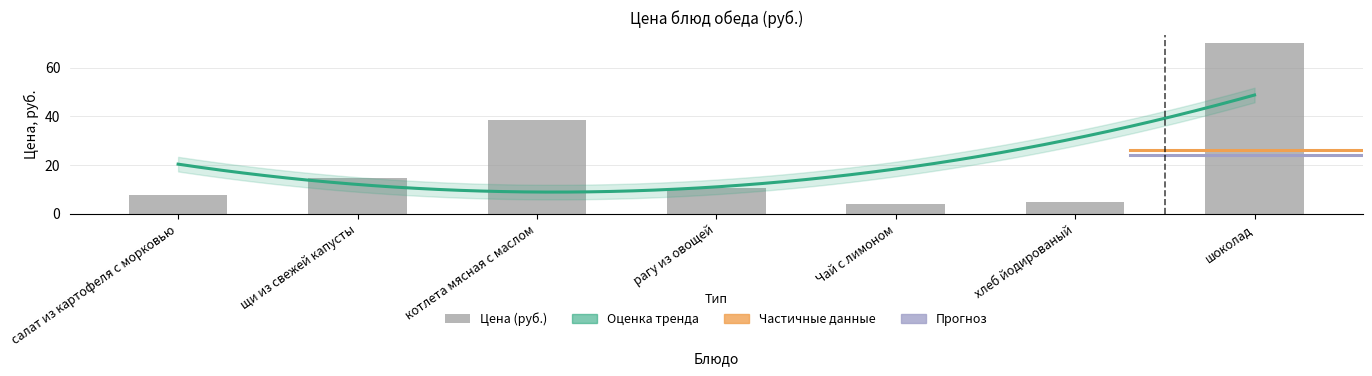

Read the value at шоколад.

70.0